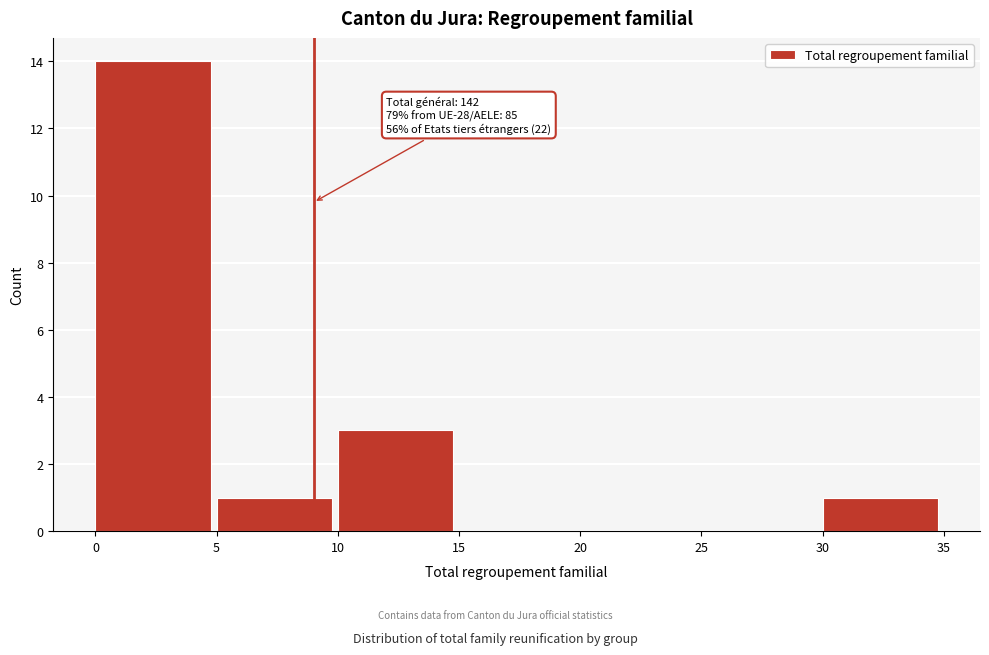

Which range on the x-axis has the tallest bar?

0 to 5